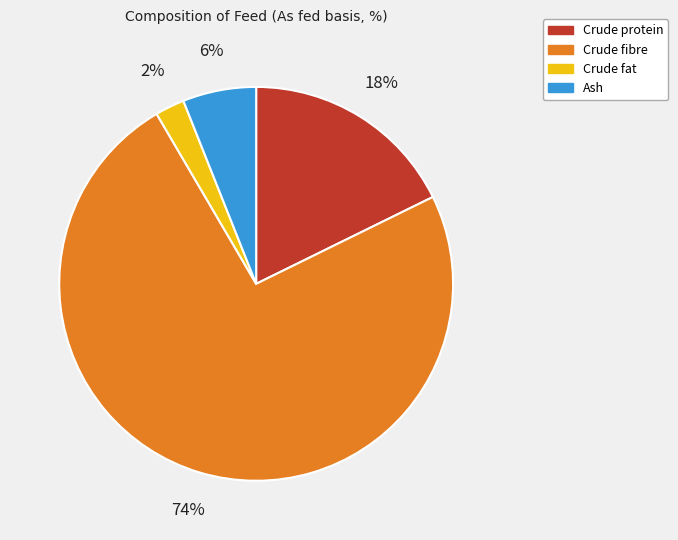

Which slice is the smallest?

Crude fat